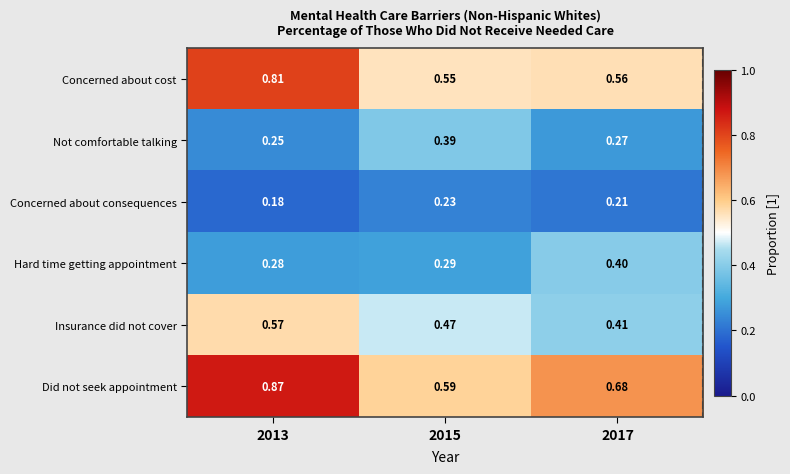

Which series has the widest spread of values?

Did not seek appointment